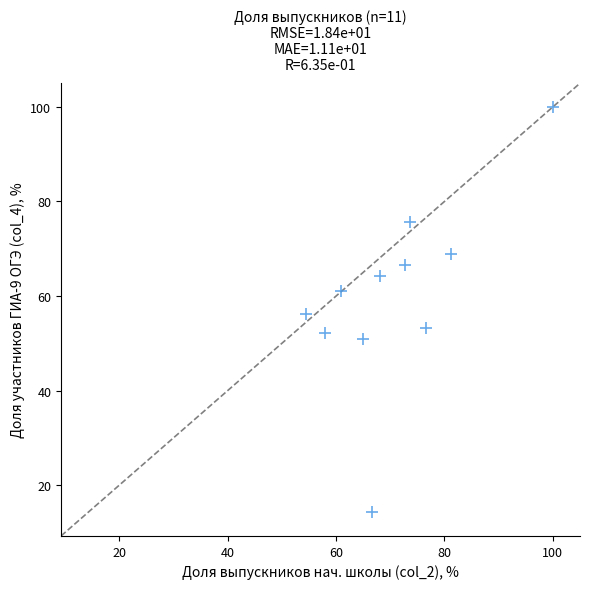

What is the average Y value?

60.3